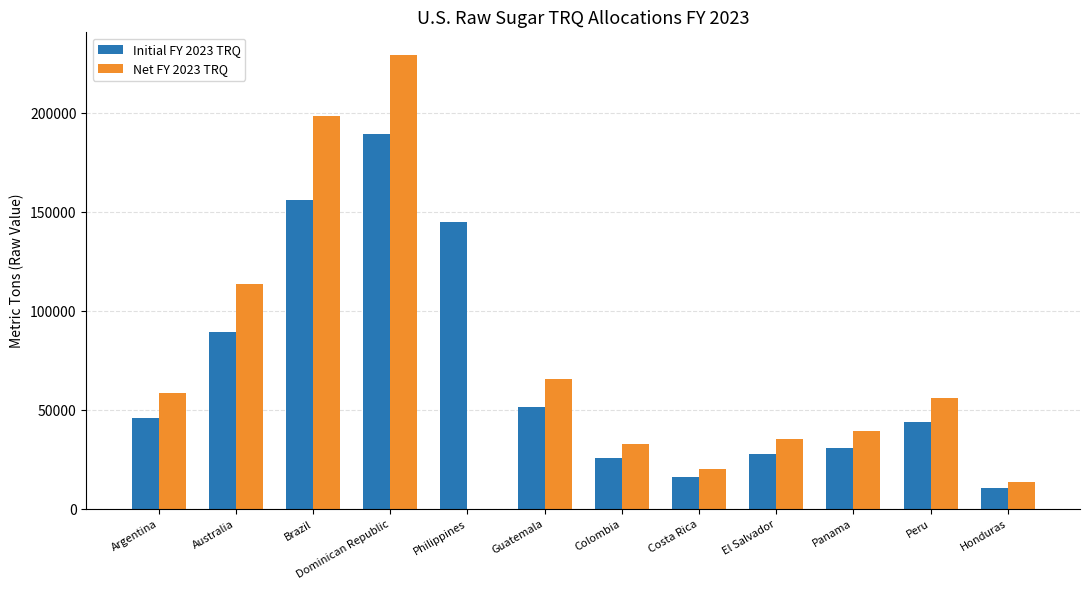

What value does the Initial FY 2023 TRQ series have at El Salvador, to the nearest 100?

28000